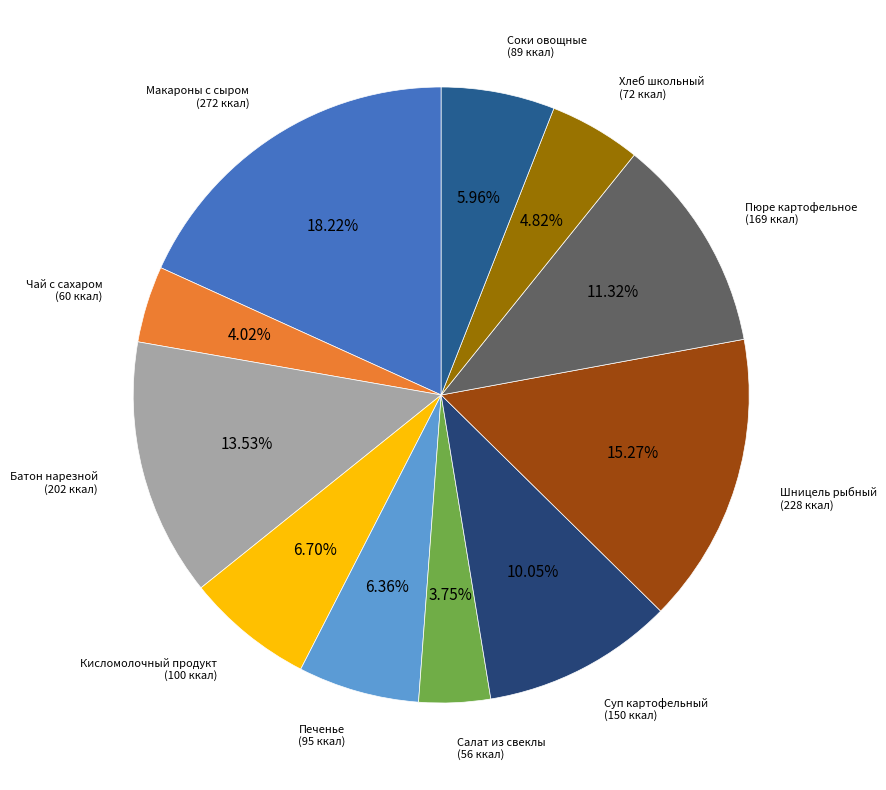

Is it true that Чай с сахаром is 4% of the pie?

True